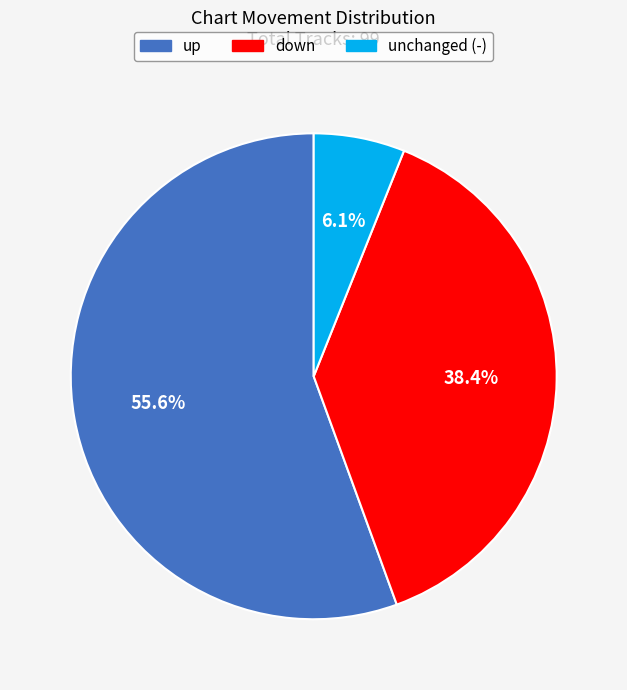

Is there any slice that represents more than half of the pie?

Yes